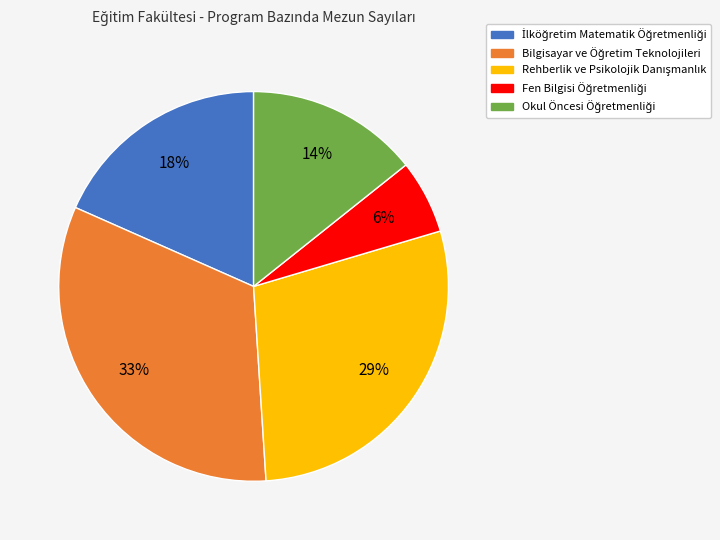

To the nearest percent, what is the difference between the largest and smallest slice percentages?

27%